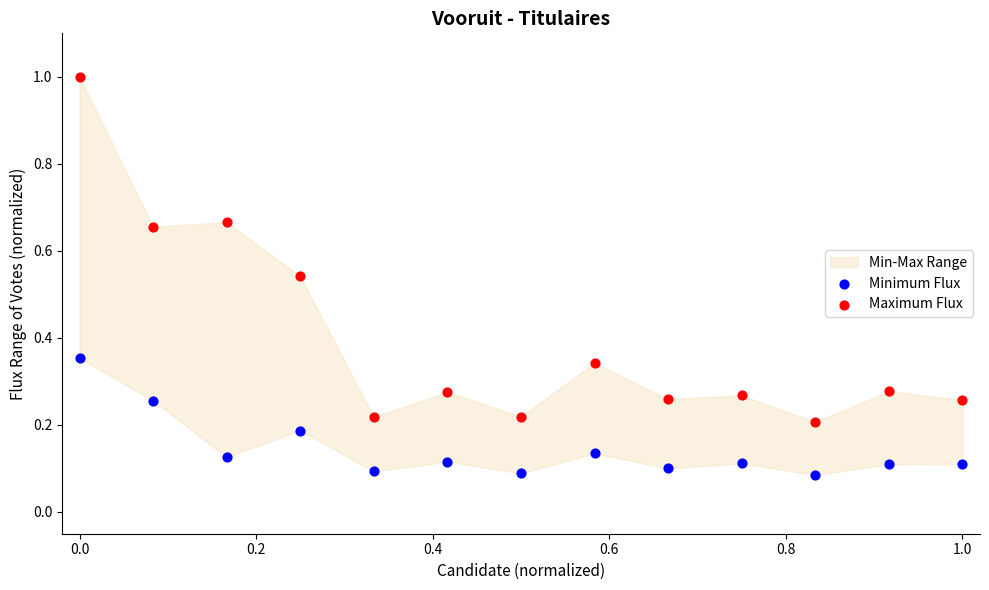

Which series reaches the maximum Y coordinate?

Maximum Flux